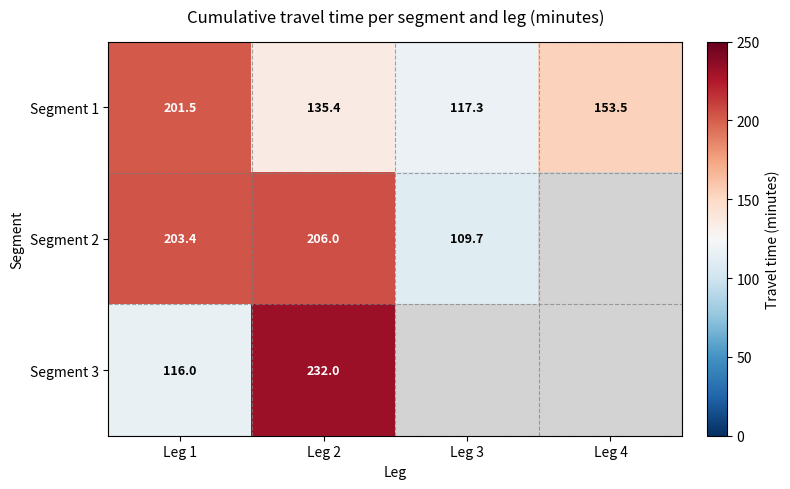

What is the highest value of the Segment 1 series?

201.5